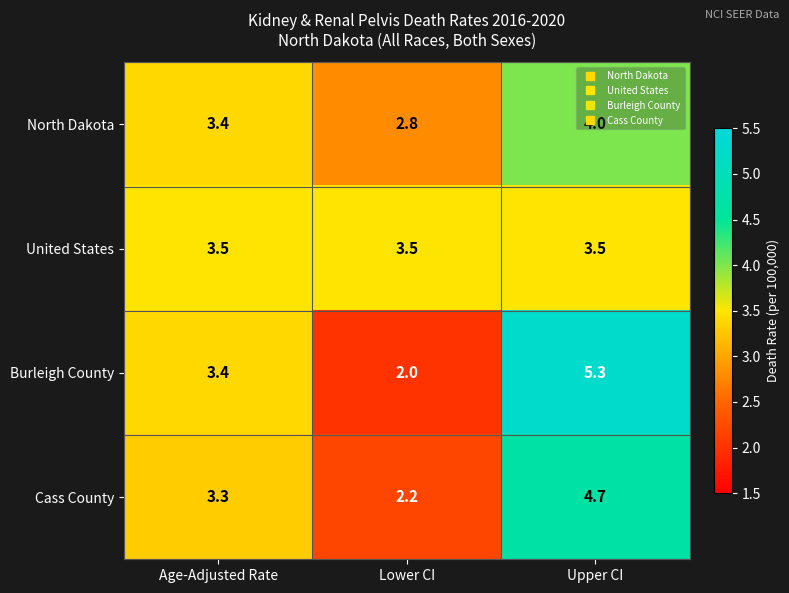

Which category has the highest value in the North Dakota series?

Upper CI